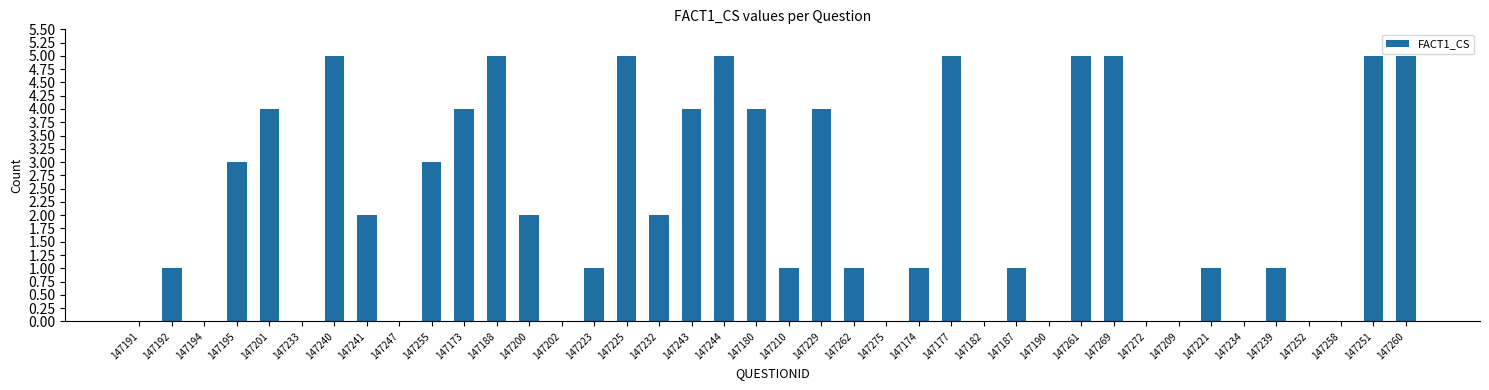

What is the greatest value displayed?

5